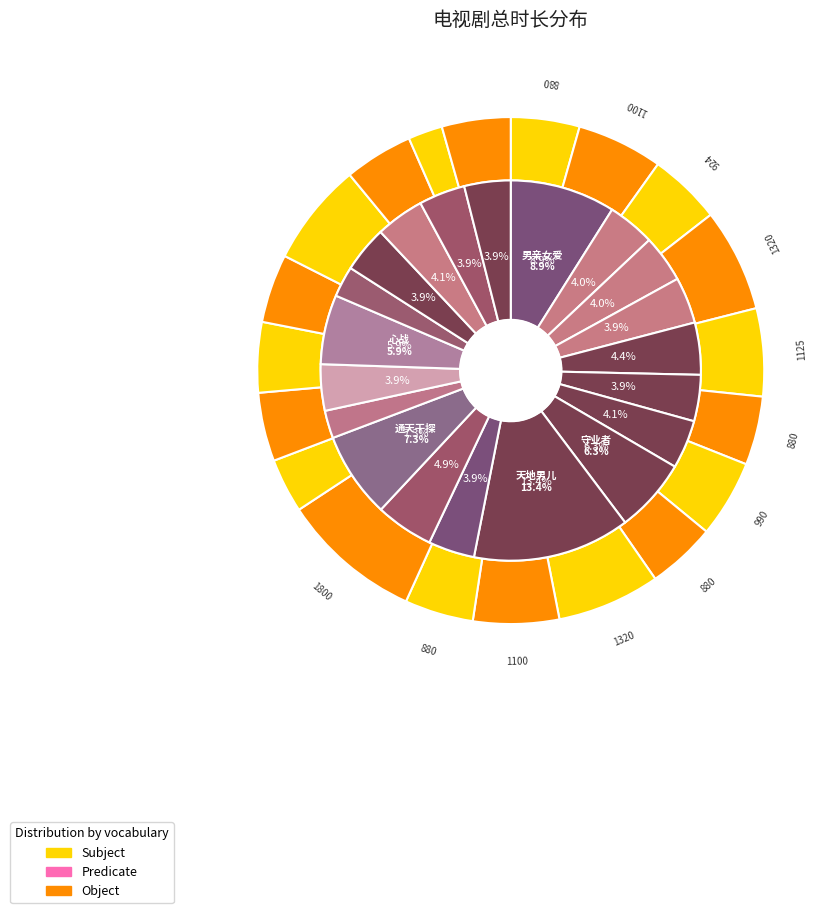

What percentage is the 大药坊 slice, to the nearest percent?

7%